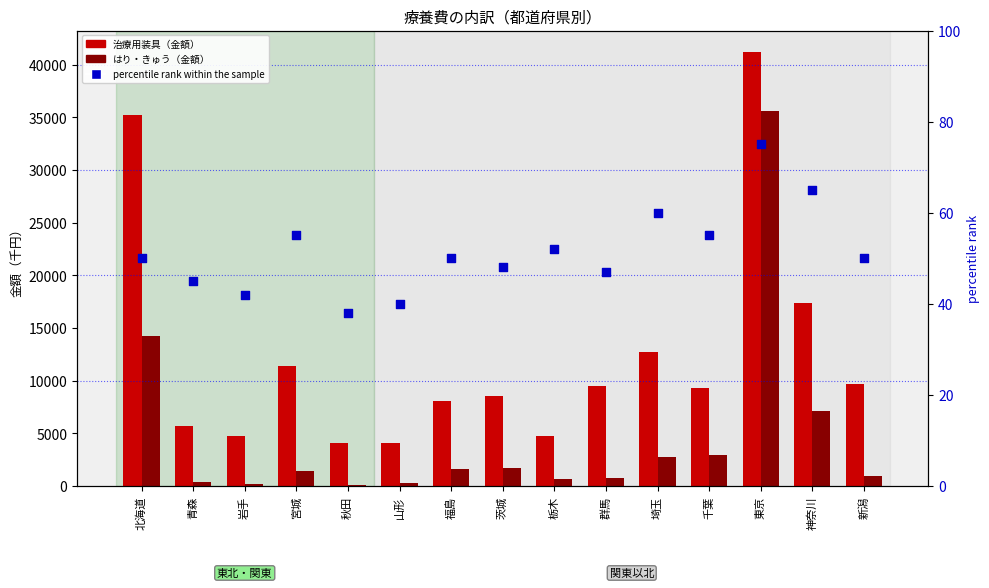

At how many categories does at least one series exceed 4842?

11